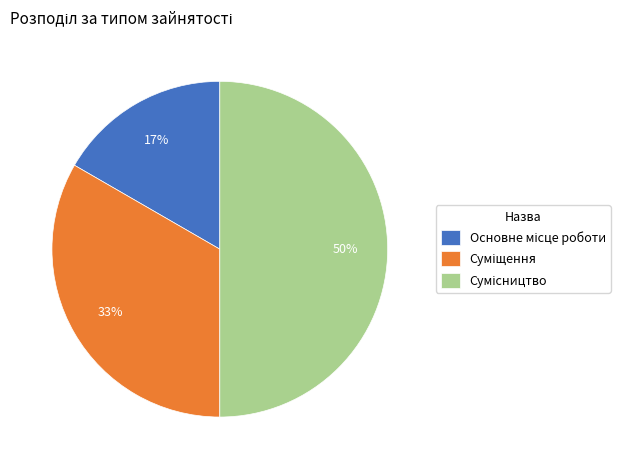

To the nearest percent, what is the difference between the largest and smallest slice percentages?

33%